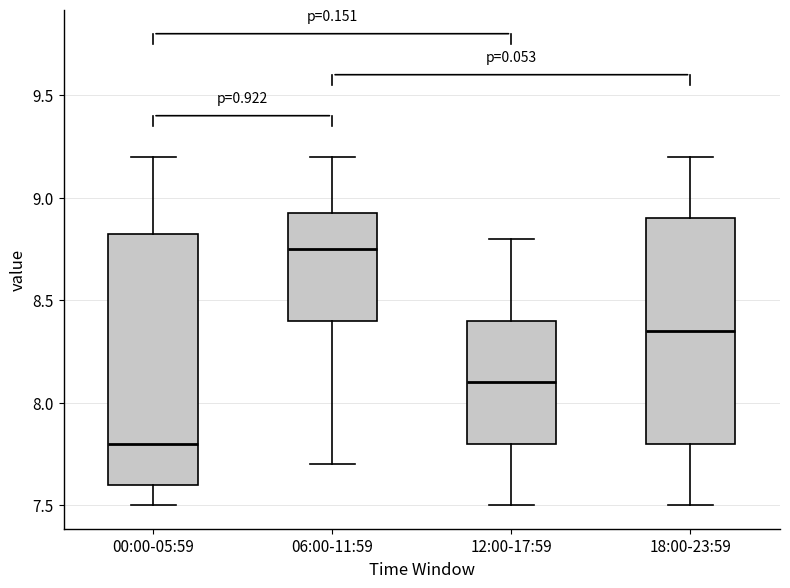

Comparing the boxes themselves (not the whiskers), which one is the tallest?

00:00-05:59